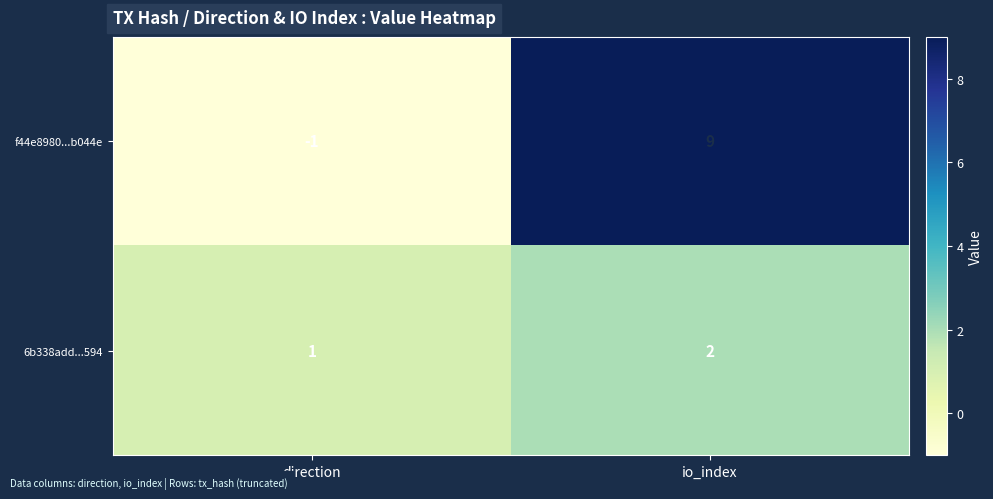

What is the greatest value displayed?

9